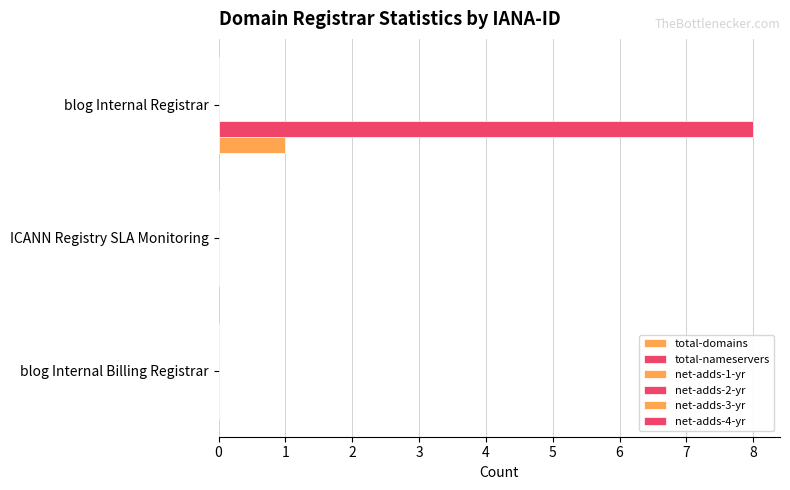

How many data points does each series have?

3